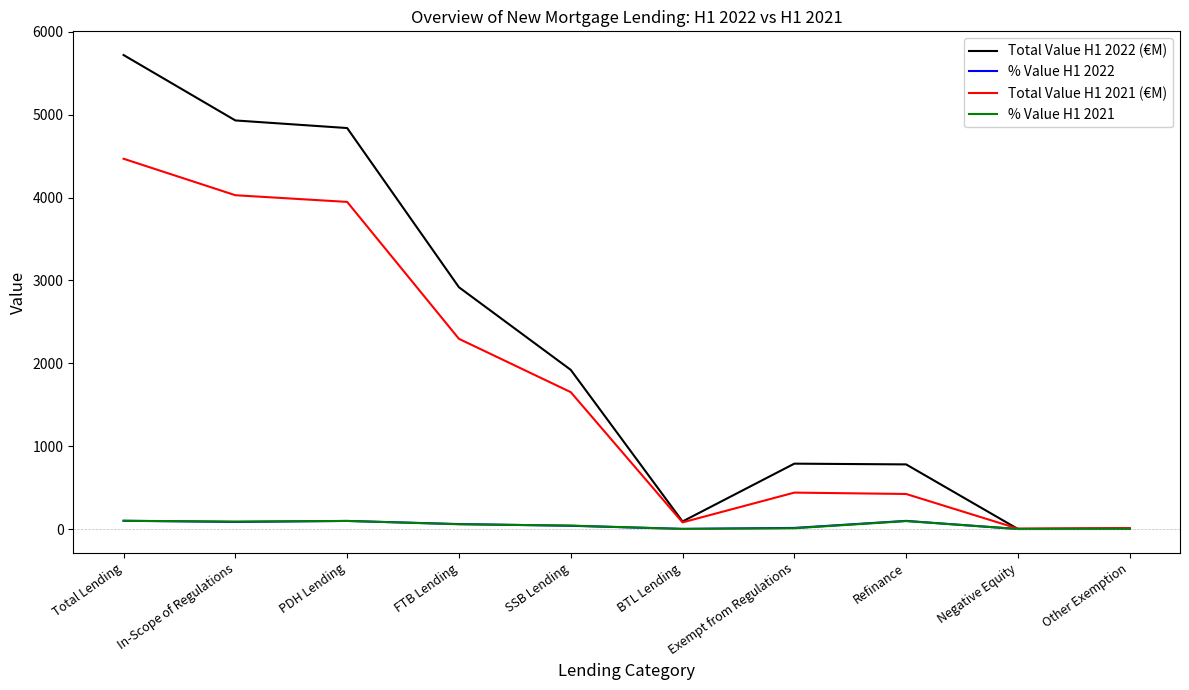

Which series has the widest spread of values?

Total Value H1 2022 (€M)